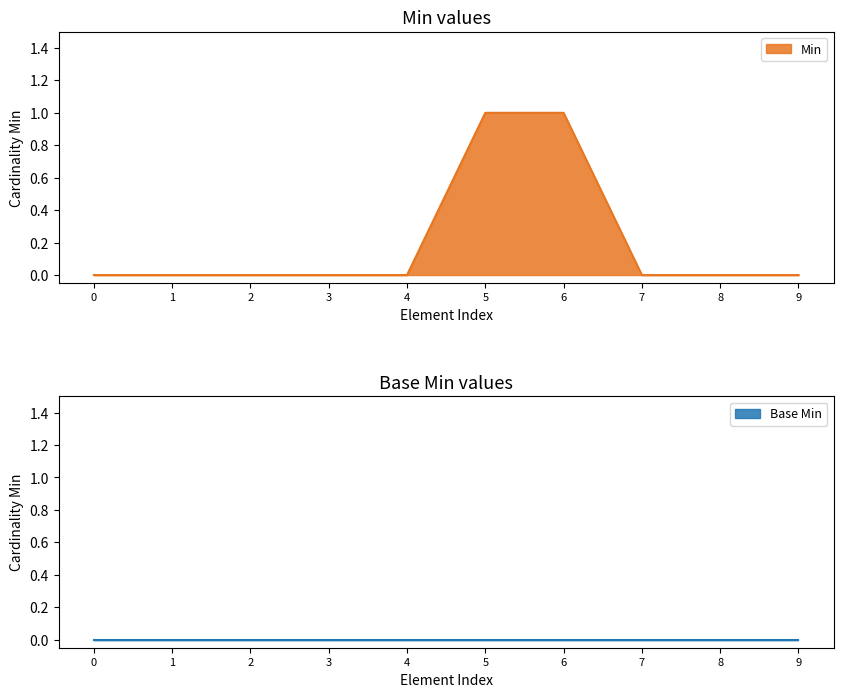

The value of Min at 2 is 0. True or false?

True